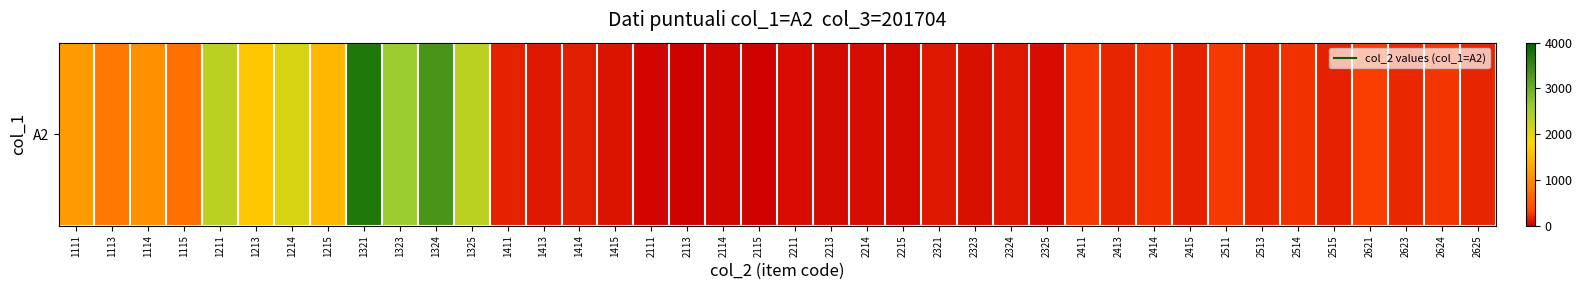

At which category does the chart reach its peak across all series?

1321